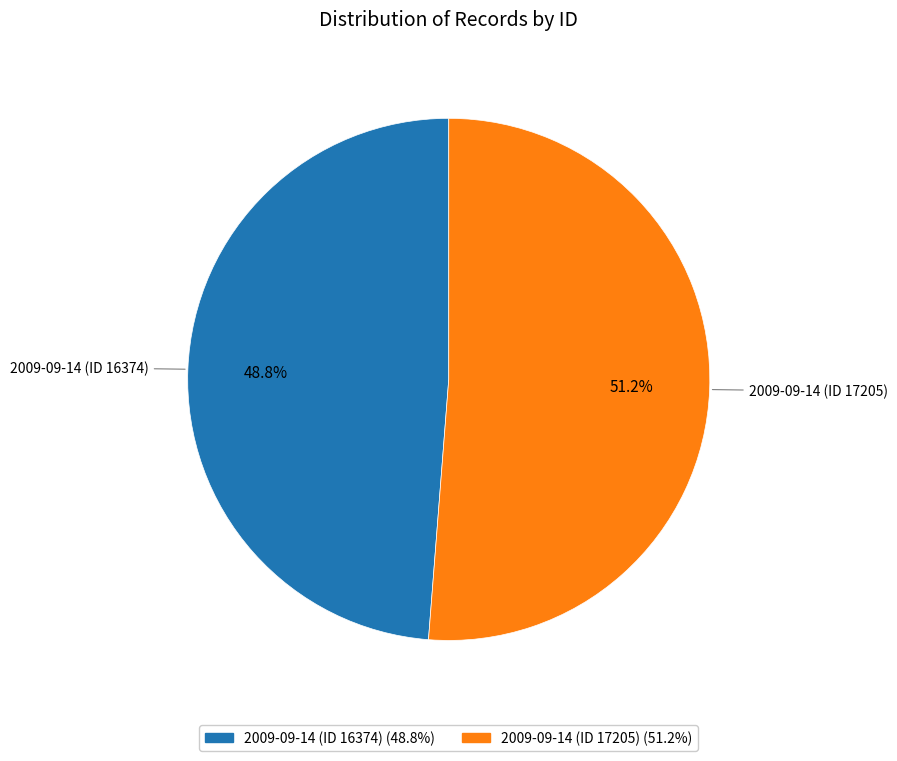

Does 2009-09-14 (ID 17205) represent more than half of the total?

Yes